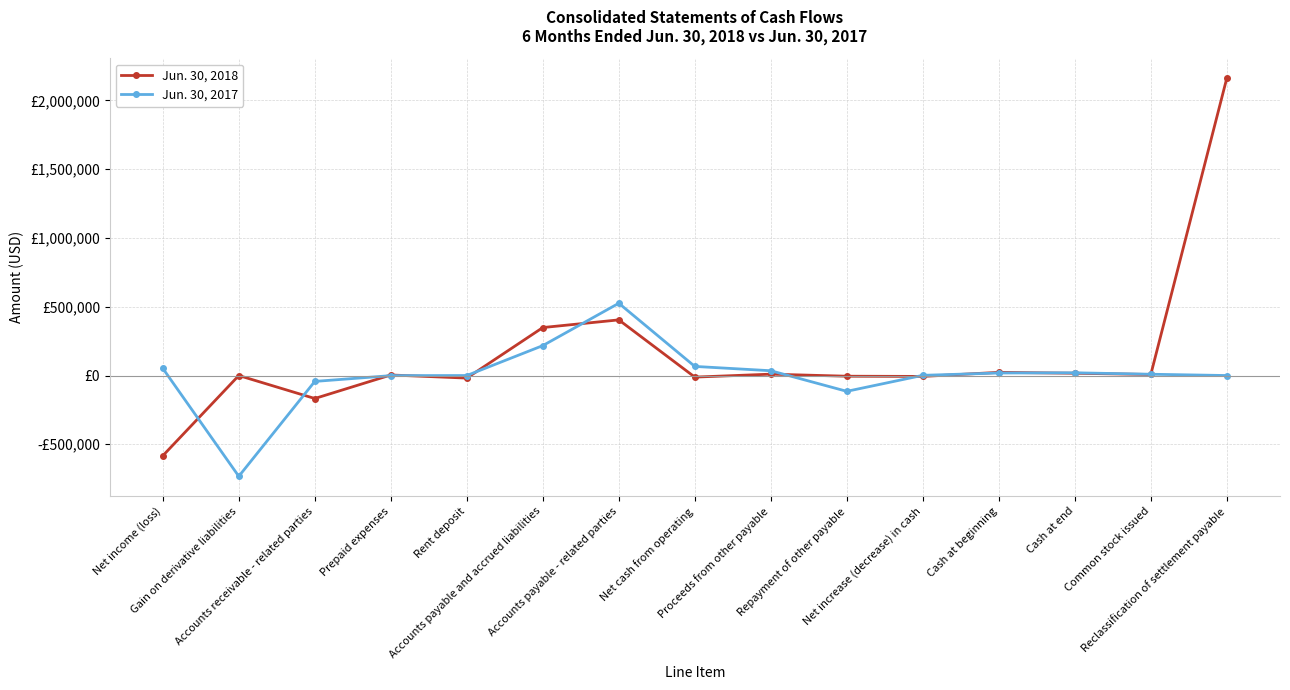

What is the sum of all Jun. 30, 2018 values?

2184902